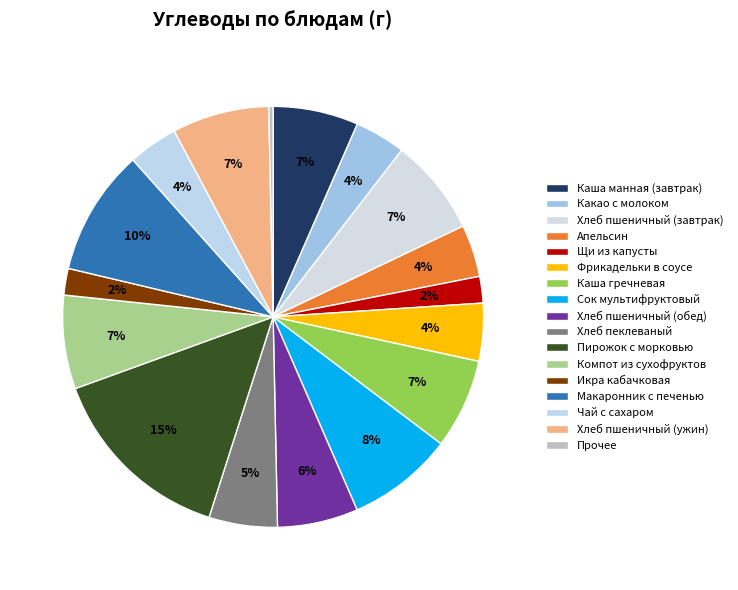

Which has a higher value, Макаронник с печенью or Хлеб пшеничный (завтрак)?

Макаронник с печенью